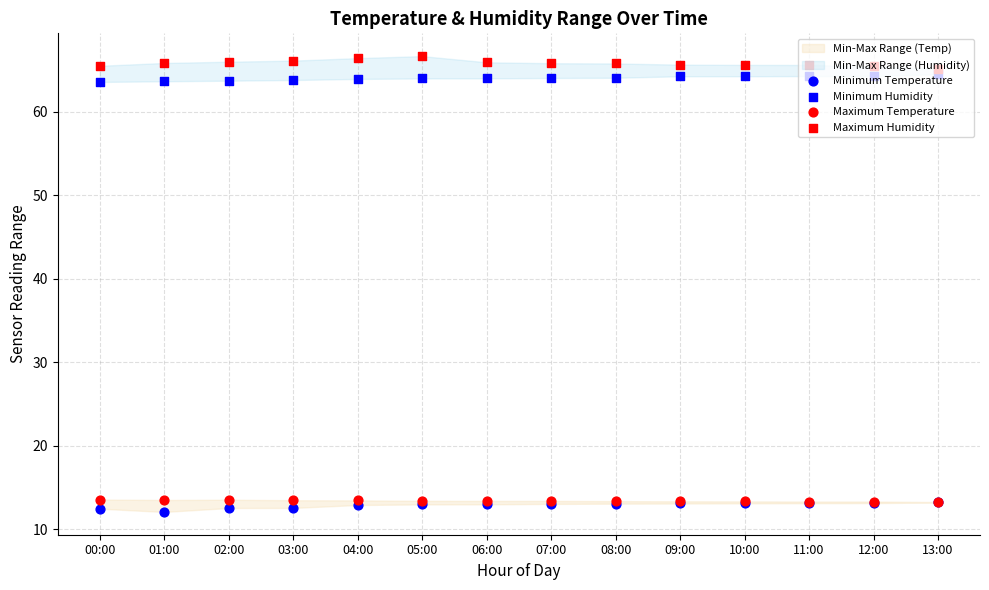

At how many categories does at least one series exceed 39?

14